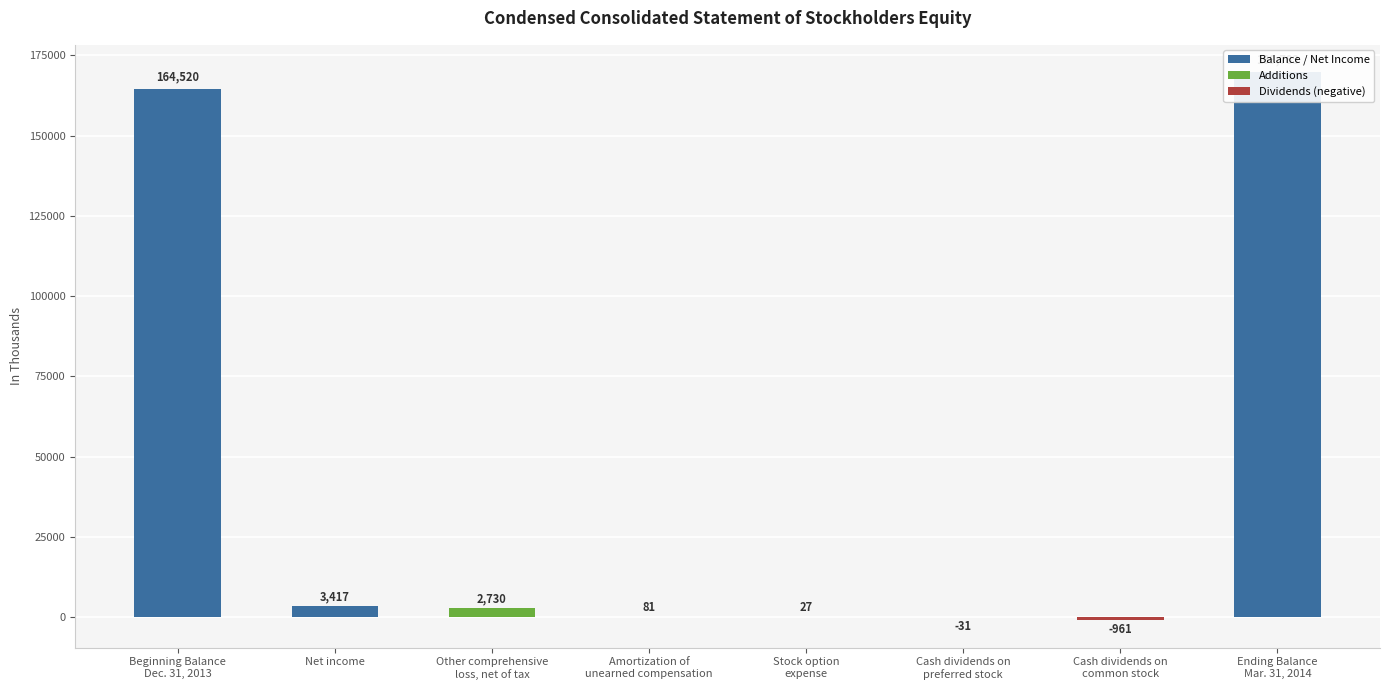

Which has a higher value, Cash dividends on
preferred stock or Ending Balance
Mar. 31, 2014?

Ending Balance
Mar. 31, 2014